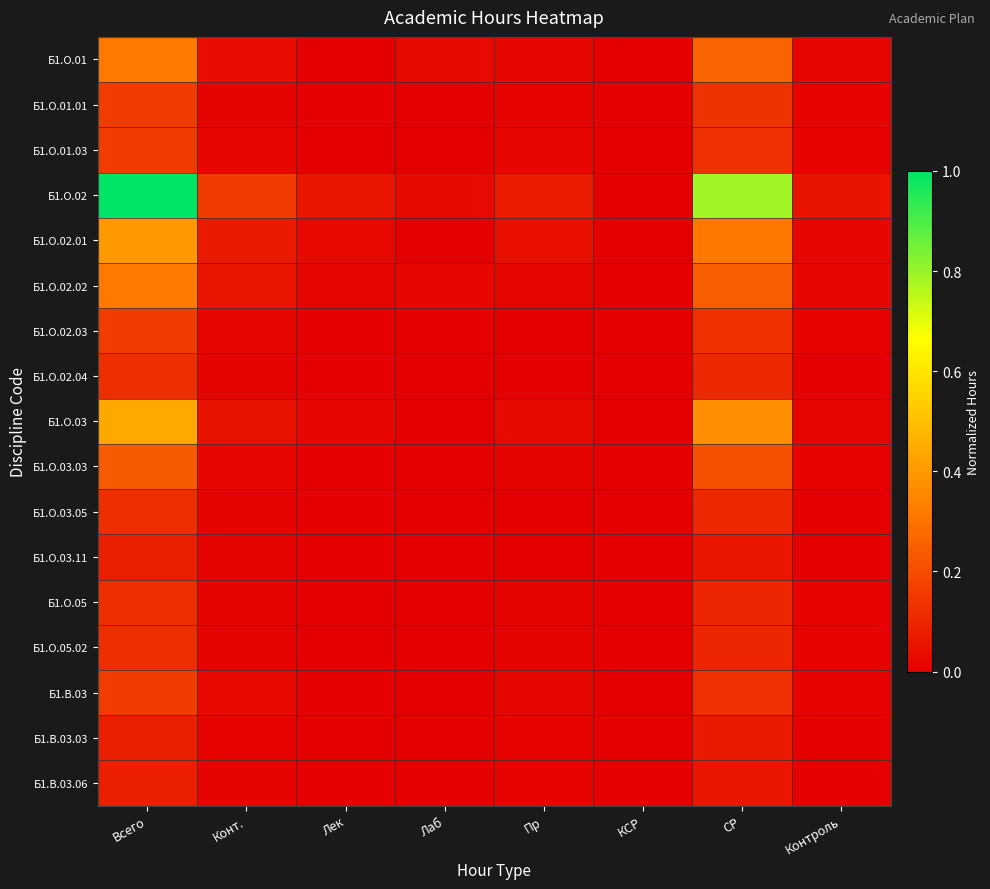

Between Лек and КСР, which series saw the biggest shift?

Б1.О.02